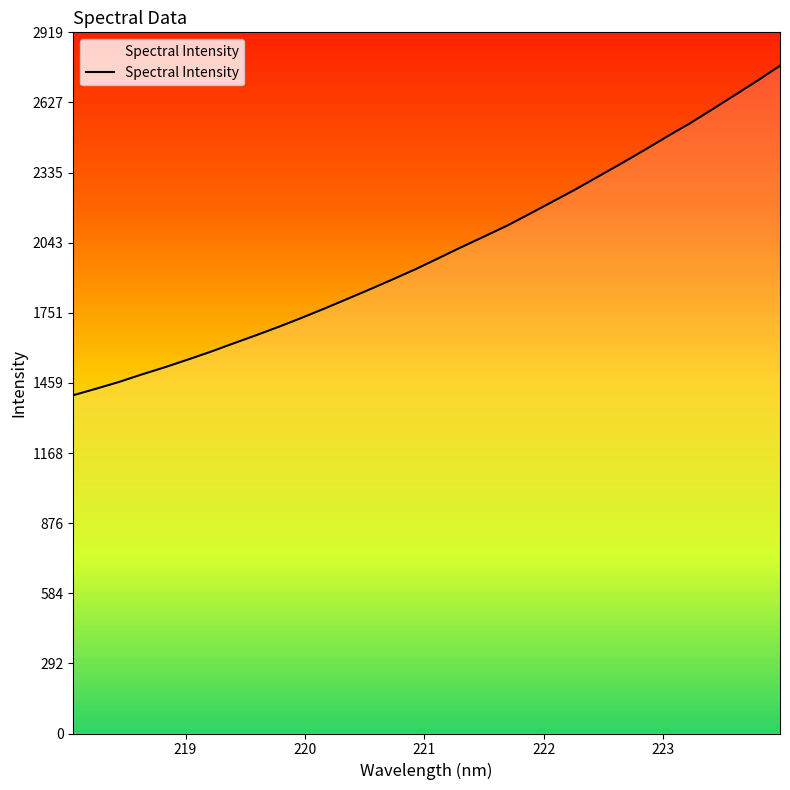

Reading left to right, list all the values displayed in this chart.

1408.2	1435.3	1463.3	1494.6	1524.3	1555.9	1588.5	1623.2	1657.5	1692.8	1730.0	1768.7	1808.6	1849.0	1890.4	1932.7	1978.1	2023.9	2068.3	2113.1	2162.7	2213.3	2263.9	2317.5	2371.1	2426.1	2482.8	2537.4	2596.4	2656.6	2716.7	2779.9